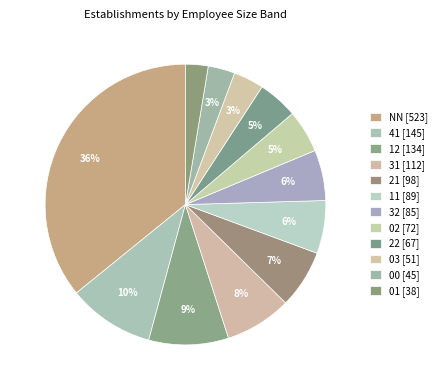

What is the smallest slice in the pie chart?

01